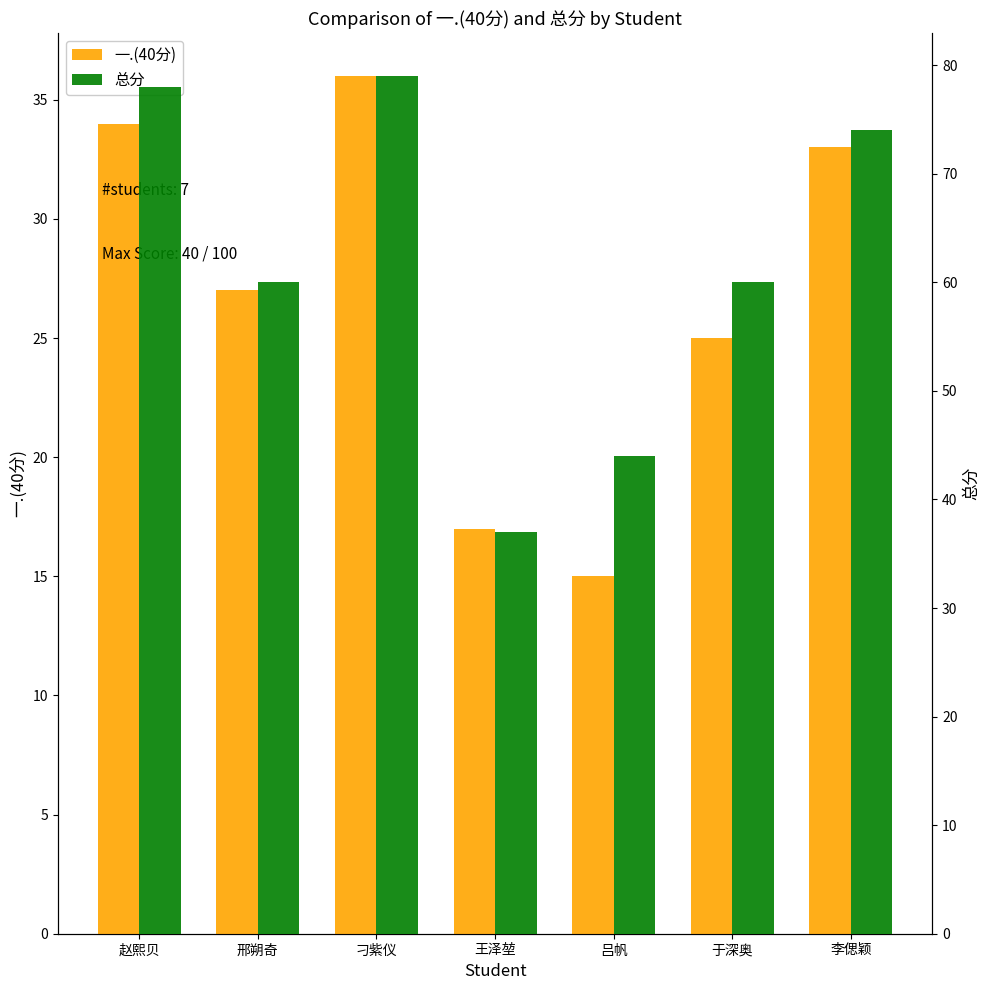

True or false: 总分 has a value of 74 at 李偲颖.

True